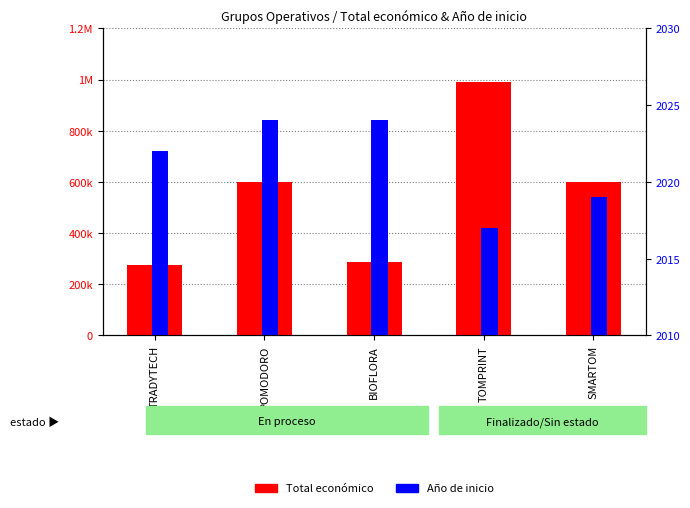

What position from the left is POMODORO?

2